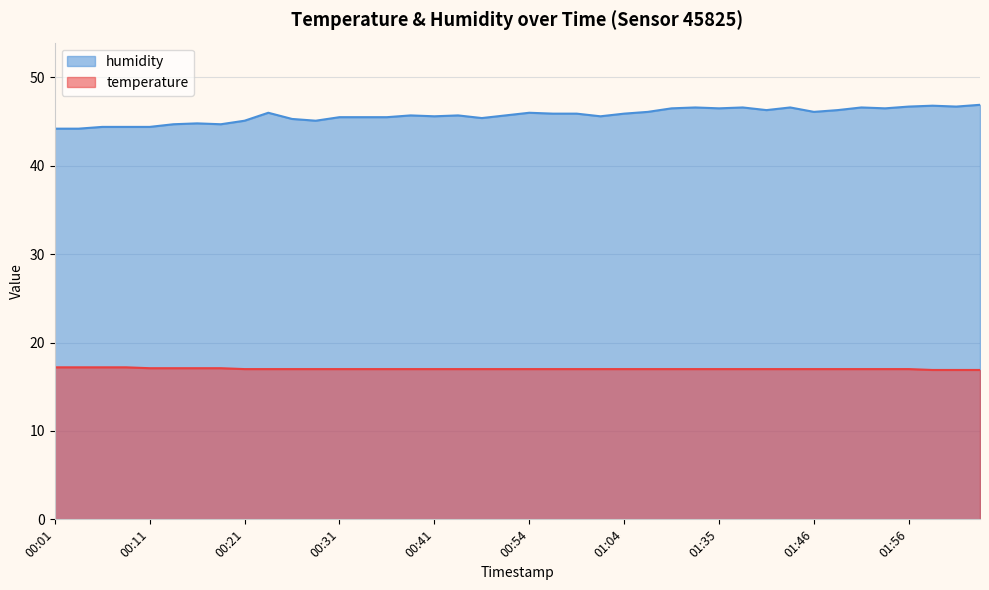

Which series has the largest total across all categories?

humidity